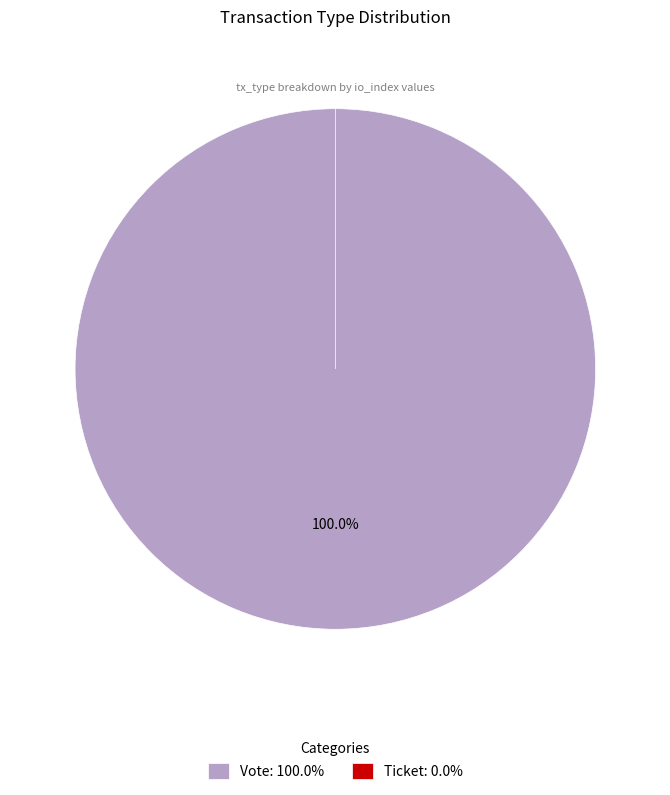

To the nearest percent, what is the combined percentage of Ticket and Vote?

100%